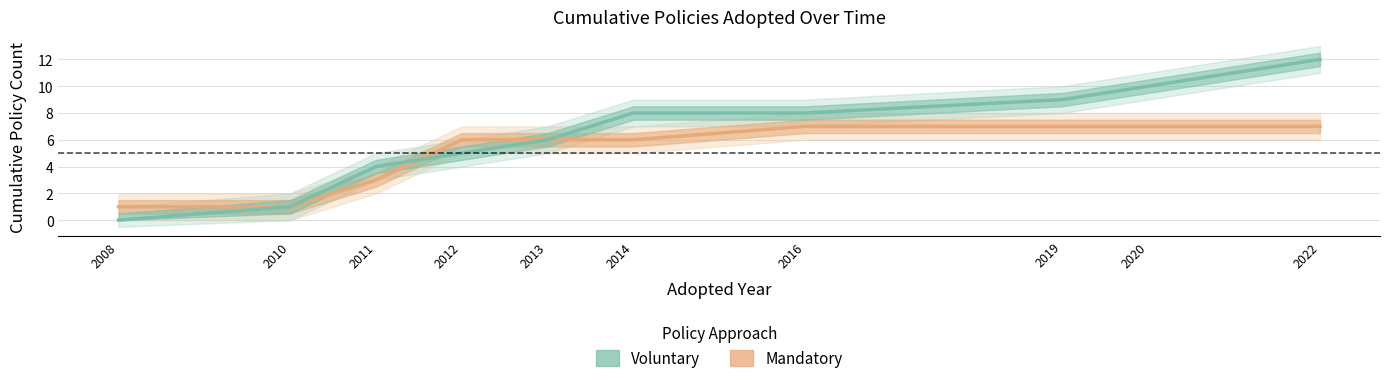

What is the difference between the Voluntary values at 2022 and 2008?

12